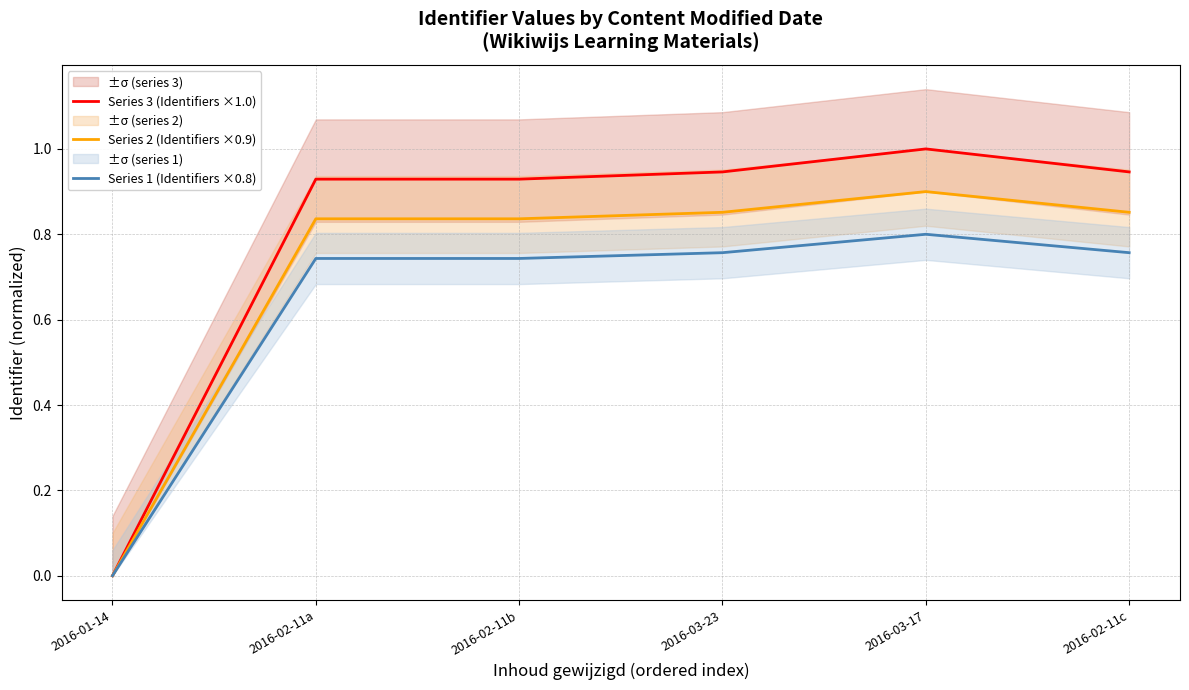

How many lines are shown in the chart?

3